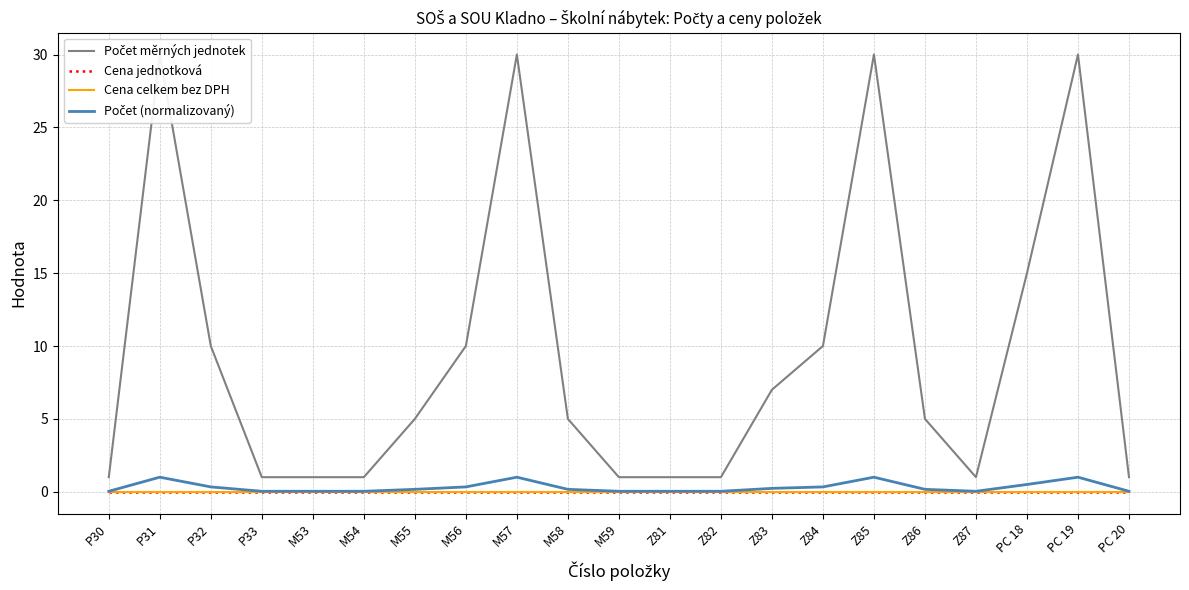

Reading left to right, what are all the values shown in this chart?

Počet měrných jednotek: 1.0	30.0	10.0	1.0	1.0	1.0	5.0	10.0	30.0	5.0	1.0	1.0	1.0	7.0	10.0	30.0	5.0	1.0	15.0	30.0	1.0
Cena jednotková: 0.0	0.0	0.0	0.0	0.0	0.0	0.0	0.0	0.0	0.0	0.0	0.0	0.0	0.0	0.0	0.0	0.0	0.0	0.0	0.0	0.0
Cena celkem bez DPH: 0.0	0.0	0.0	0.0	0.0	0.0	0.0	0.0	0.0	0.0	0.0	0.0	0.0	0.0	0.0	0.0	0.0	0.0	0.0	0.0	0.0
Počet (normalizovaný): 0.0	1.0	0.3	0.0	0.0	0.0	0.2	0.3	1.0	0.2	0.0	0.0	0.0	0.2	0.3	1.0	0.2	0.0	0.5	1.0	0.0